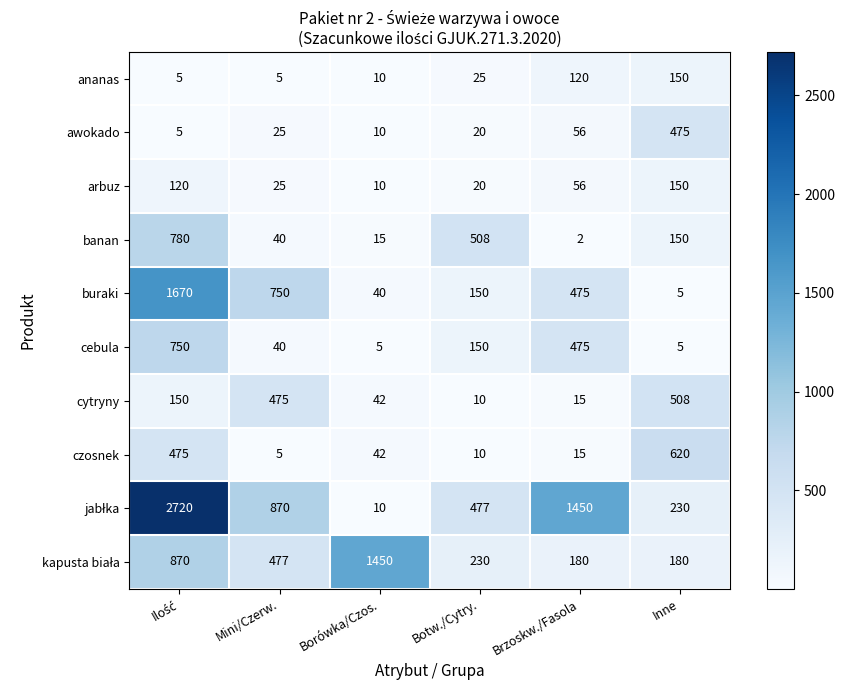

What is the difference between the buraki values at Botw./Cytry. and Brzoskw./Fasola?

325